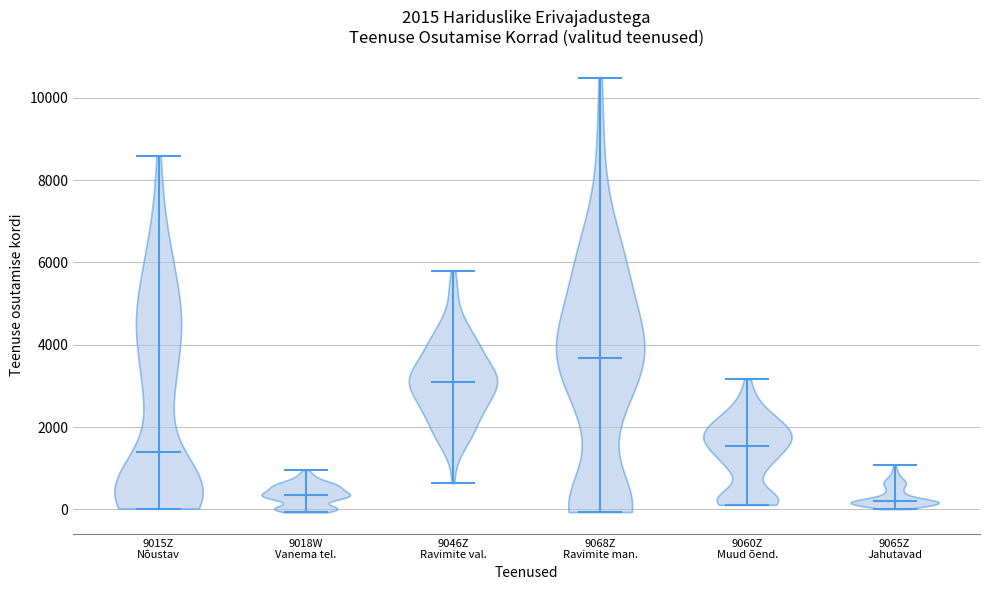

Reading left to right, read every violin against the y-axis: where its median line is, and the lowest and highest points it reaches. The values are not printed on the chart, so give them approximately, as read against the axis.

9015Z Nõustav: median line 1400, lowest point 0, highest point 8600
9018W Vanema tel.: median line 400, lowest point 0, highest point 1000
9046Z Ravimite val.: median line 3200, lowest point 600, highest point 5800
9068Z Ravimite man.: median line 3600, lowest point 0, highest point 10400
9060Z Muud õend.: median line 1600, lowest point 200, highest point 3200
9065Z Jahutavad: median line 200, lowest point 0, highest point 1000